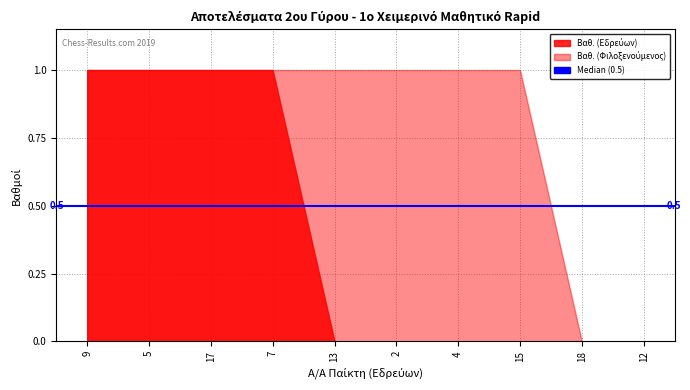

Rank the series by their maximum value, from highest to lowest.

Βαθ. (Εδρεύων), Βαθ. (Φιλοξενούμενος)